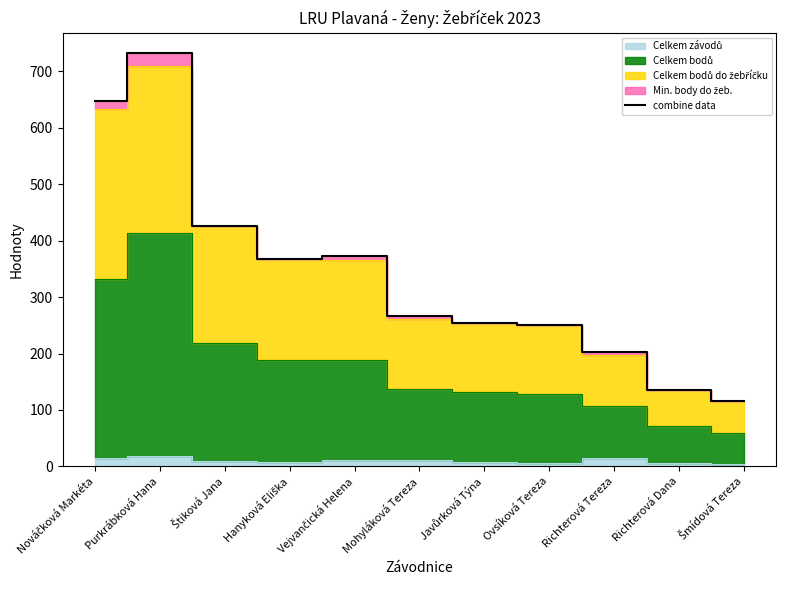

List the labels in order of value, smallest first.

Šmídová Tereza, Richterová Dana, Richterová Tereza, Ovsíková Tereza, Javůrková Týna, Mohyláková Tereza, Hanyková Eliška, Vejvančická Helena, Štiková Jana, Nováčková Markéta, Purkrábková Hana